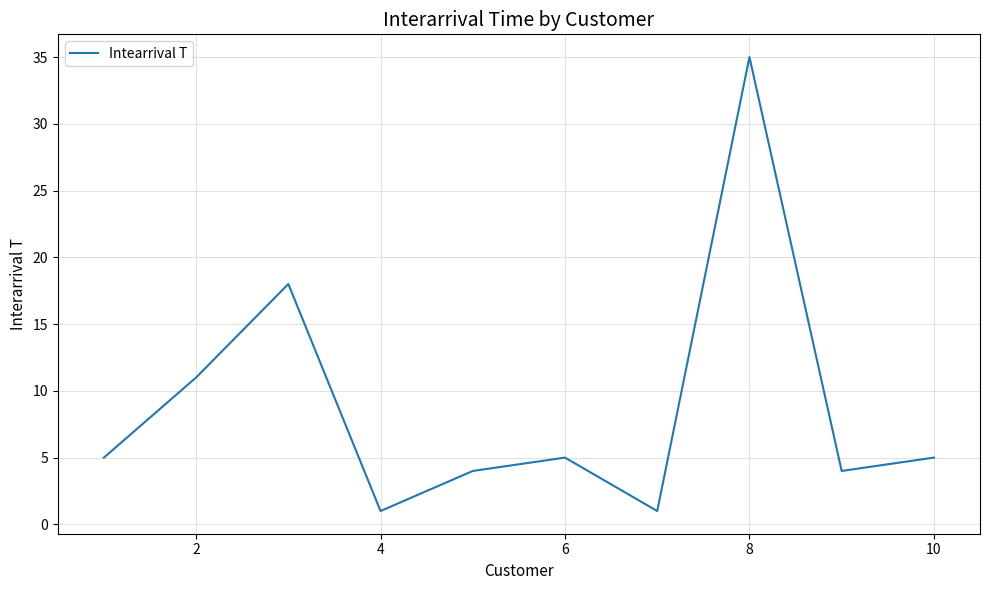

What is the difference between the maximum and minimum values?

34